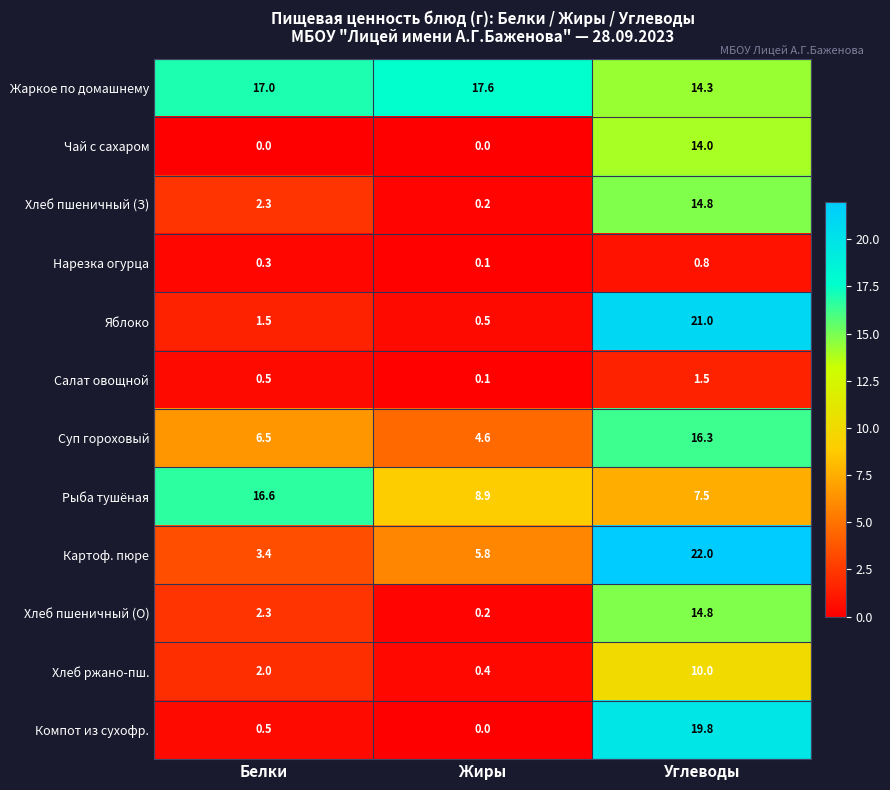

Where is Суп гороховый nearest to the value 10?

Белки